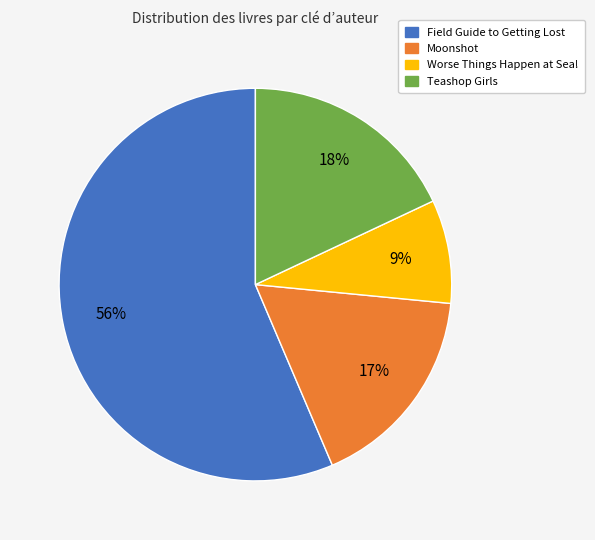

How many slices are in this pie chart?

4